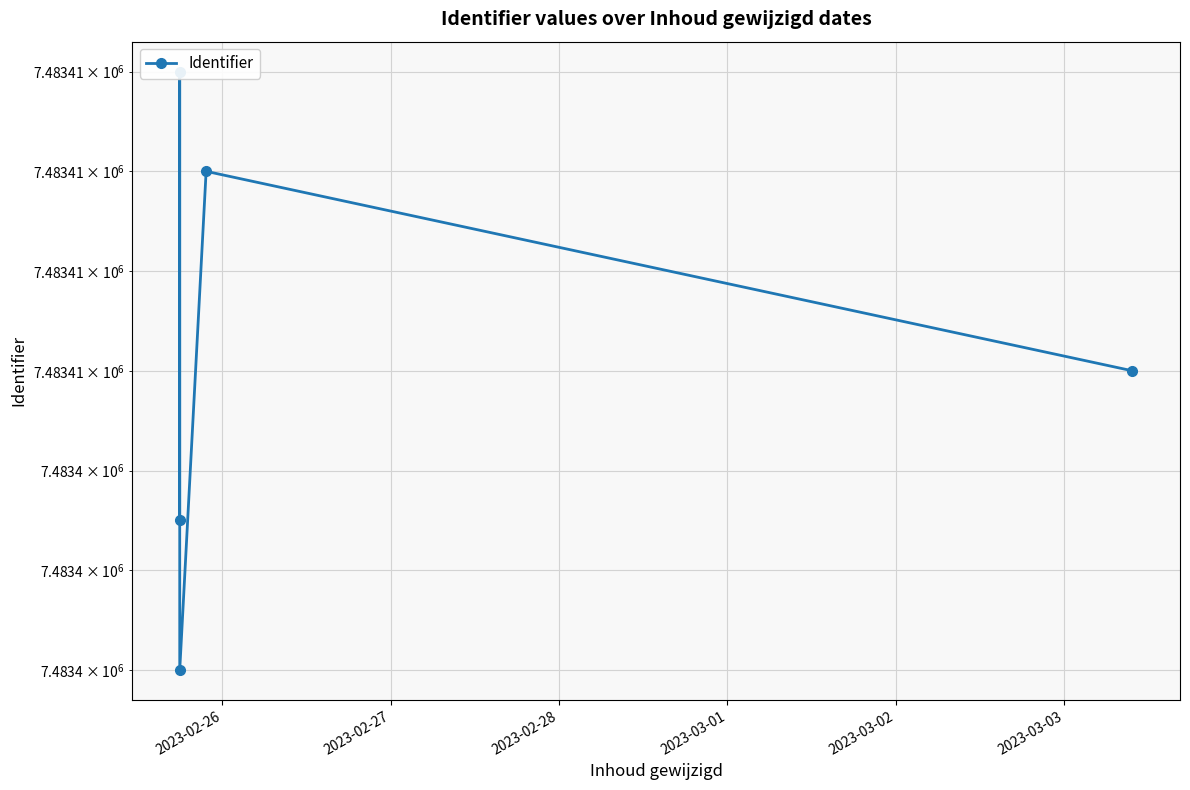

True or false: there are more than 2 points higher than both neighbors.

False